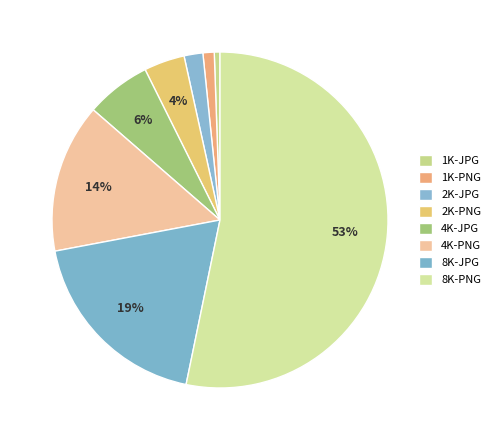

To the nearest percent, what is the combined percentage of 4K-JPG and 8K-PNG?

59%